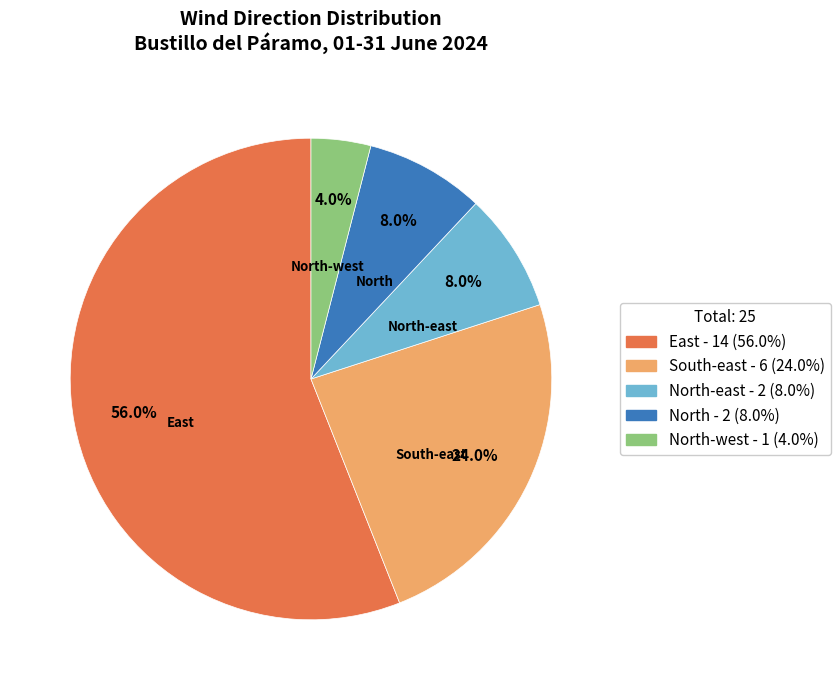

Combined, what portion of the pie is North-east - 2 (8.0%) and East - 14 (56.0%)?

64.0%